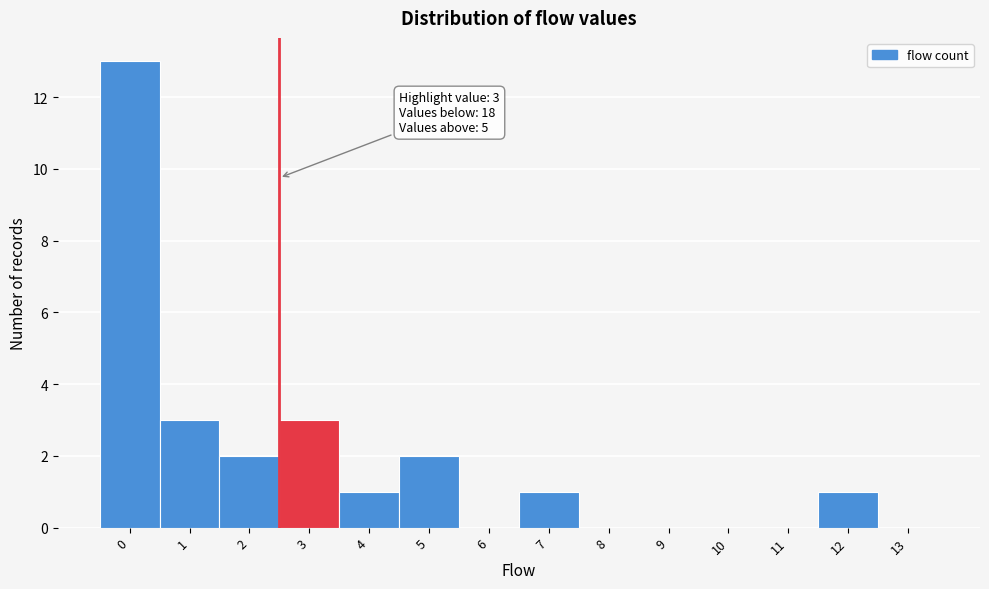

Reading right to left, list all the values displayed in this chart.

13=0	12=1	11=0	10=0	9=0	8=0	7=1	6=0	5=2	4=1	3=3	2=2	1=3	0=13